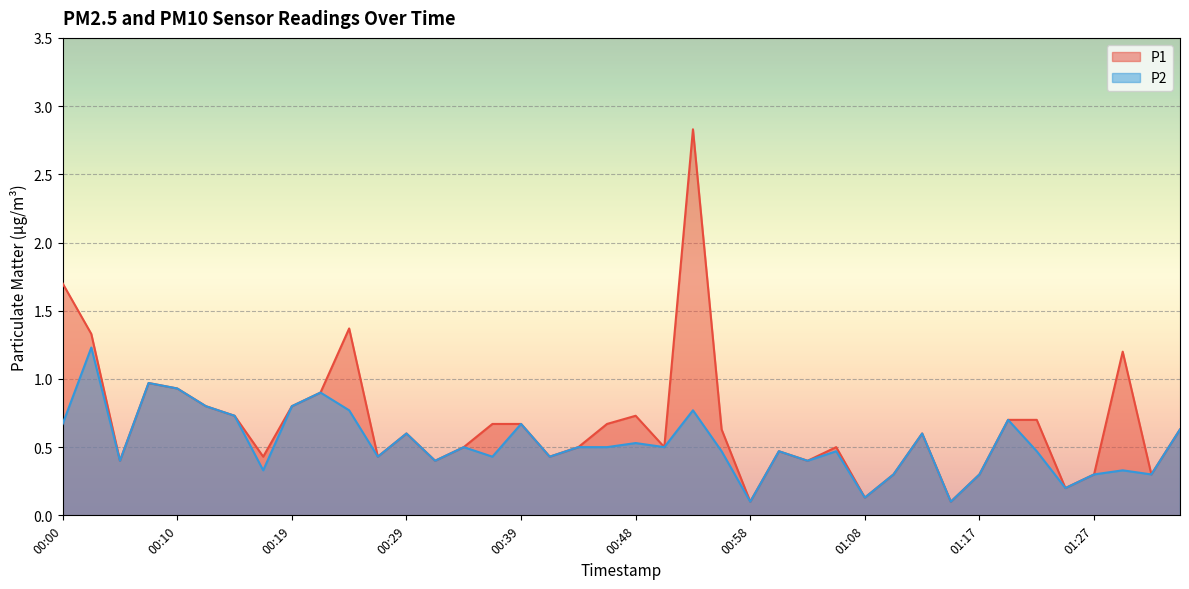

True or false: P1 and P2 intersect in this chart.

False